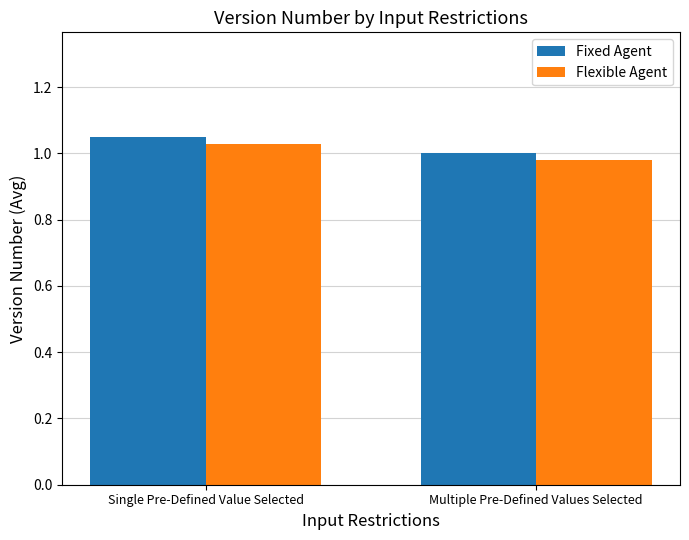

Which label corresponds to the largest value in the chart?

Single Pre-Defined Value Selected